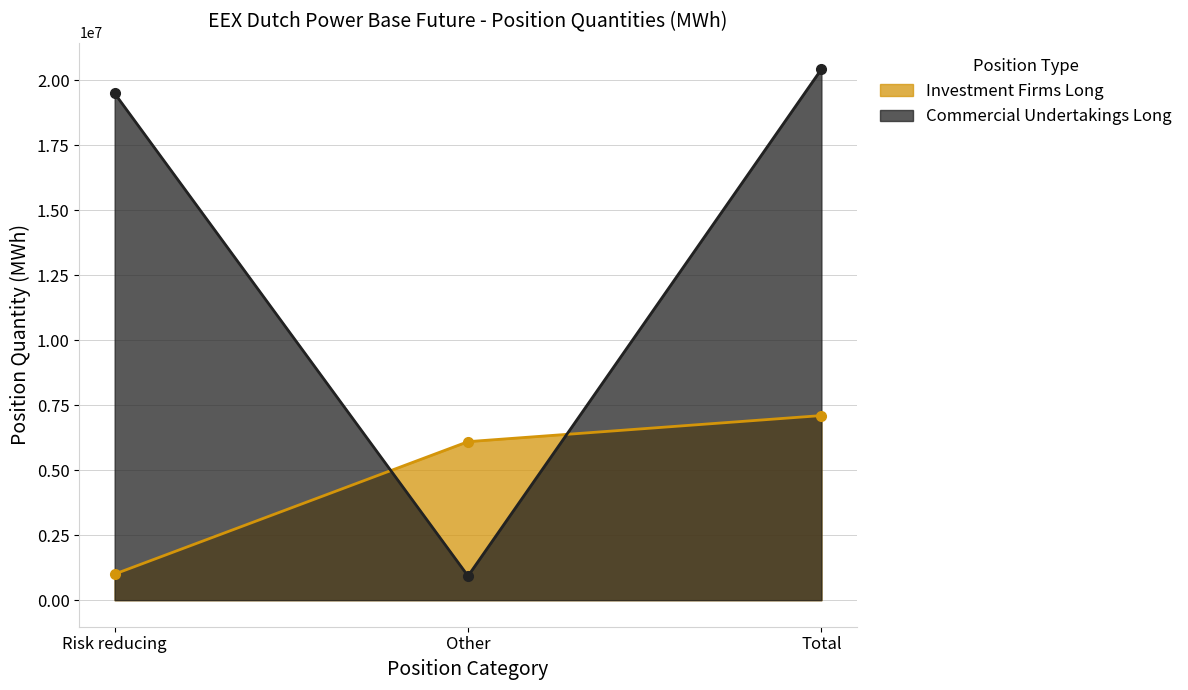

What is the lowest value of the Investment Firms Long series?

1003176